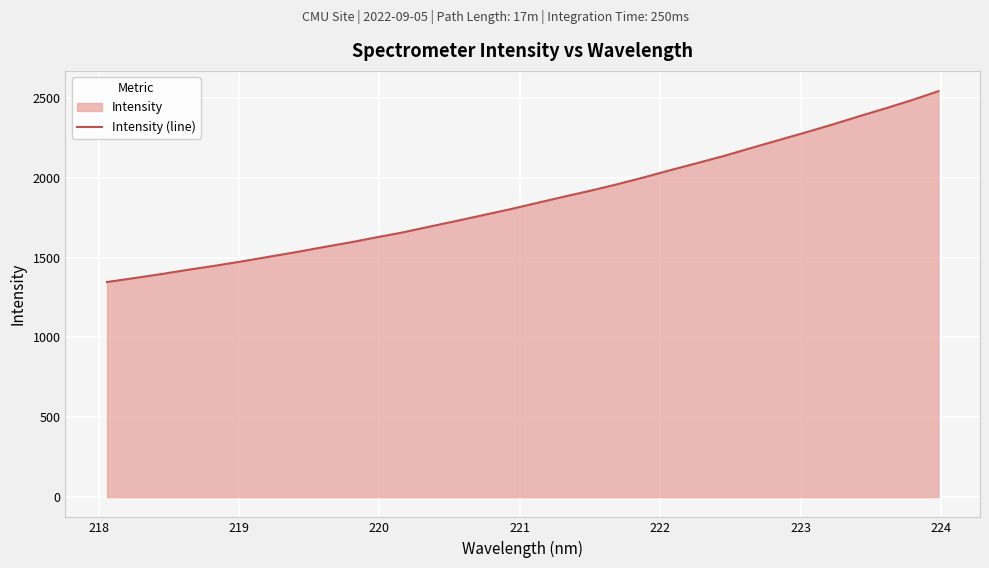

What is the difference between the maximum and minimum values?

1195.3